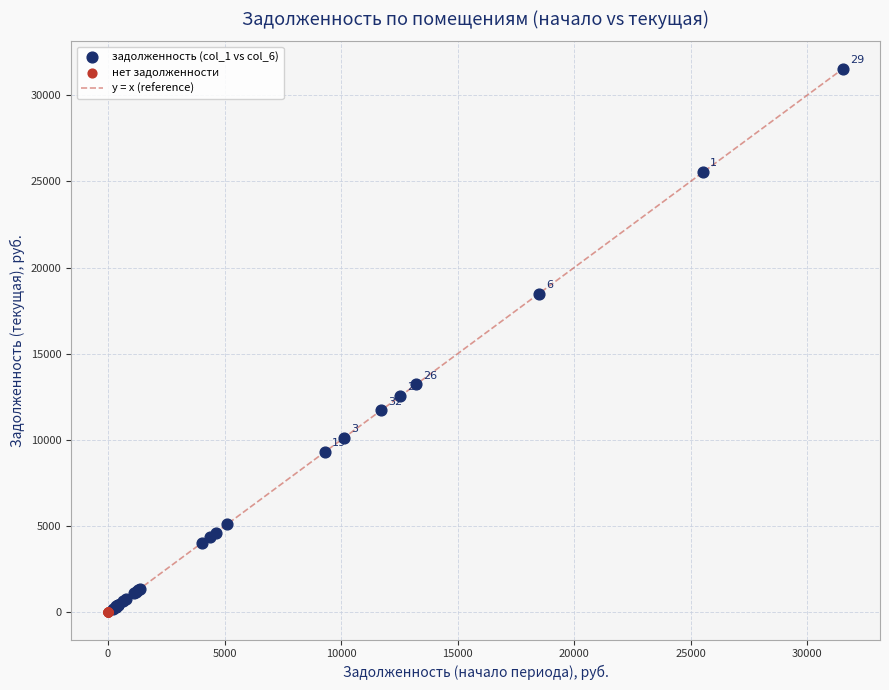

Which series contains the highest Y value?

задолженность (col_1 vs col_6)